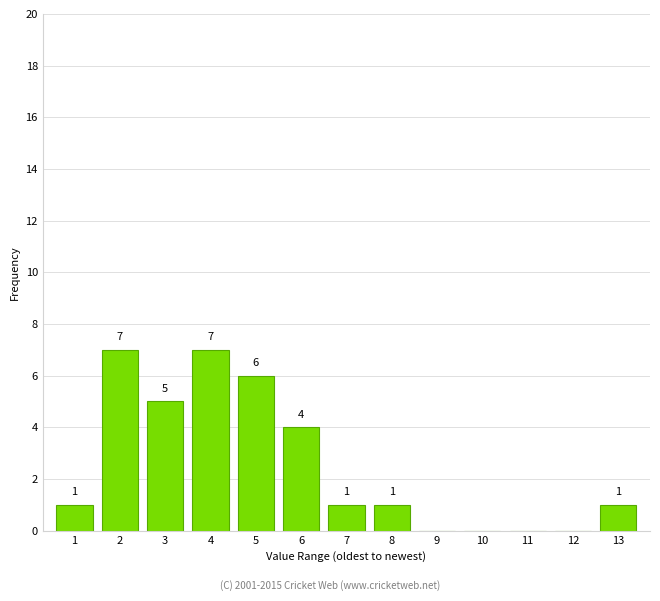

Reading left to right, extract all data points from this chart.

1=1	2=7	3=5	4=7	5=6	6=4	7=1	8=1	9=0	10=0	11=0	12=0	13=1